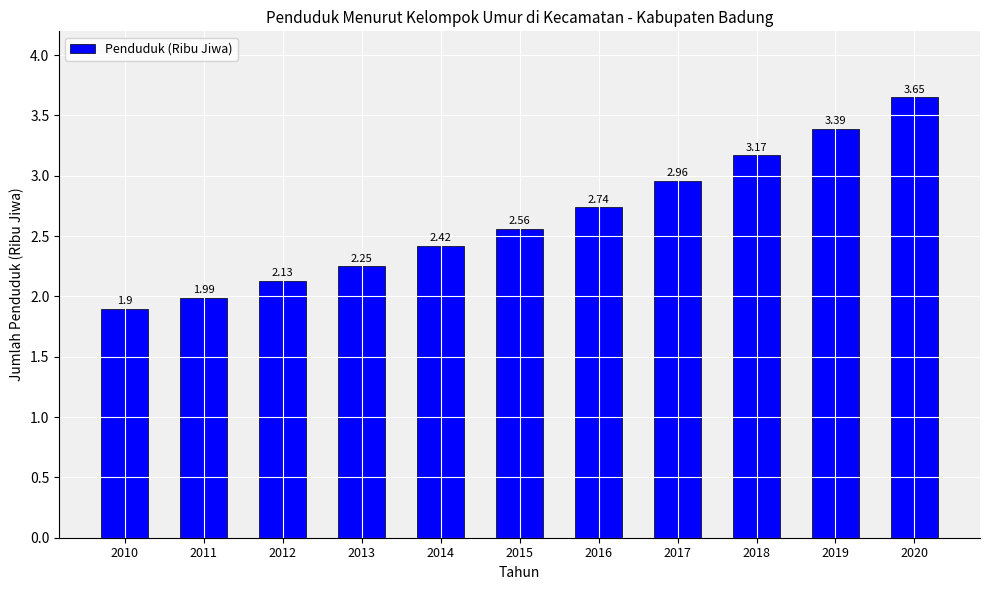

What is the sum of all values?

29.2